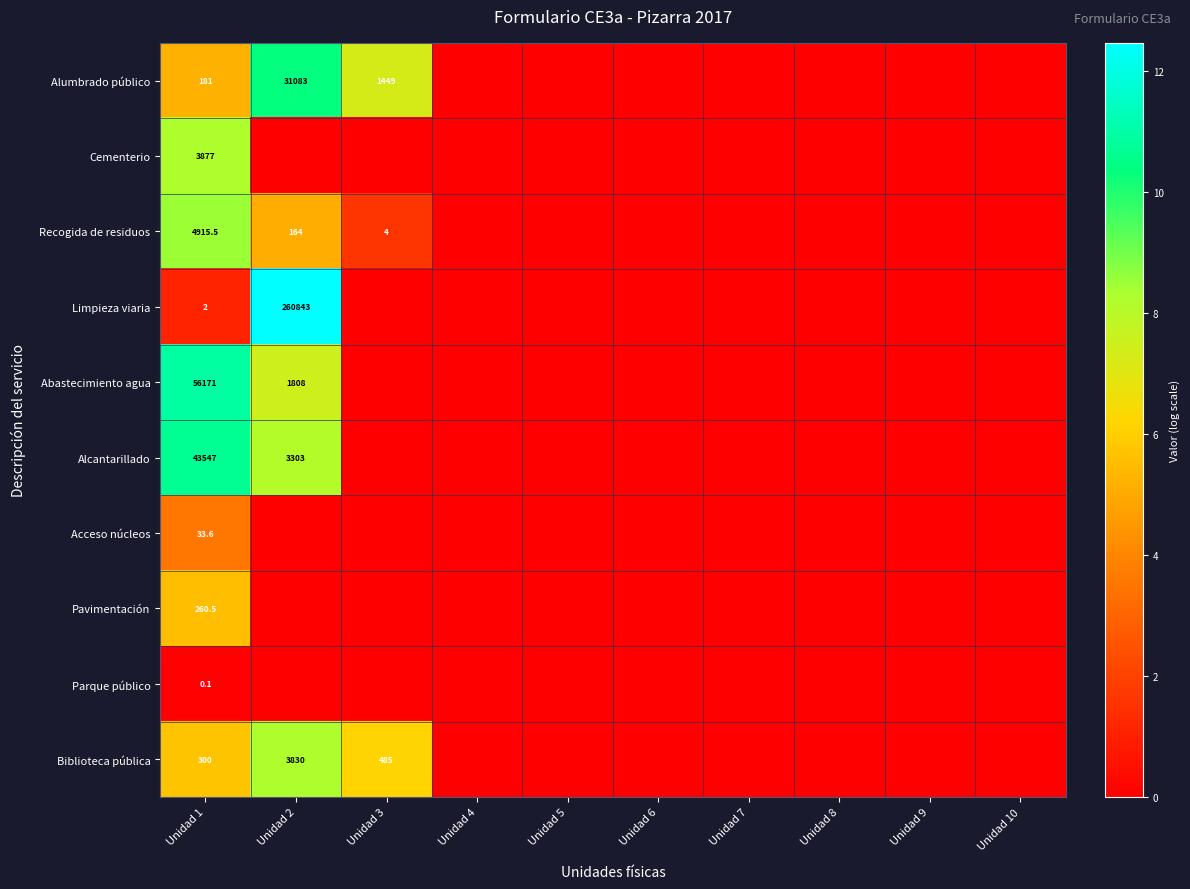

Is it true that Recogida de residuos equals 47.4 at Unidad 2?

False